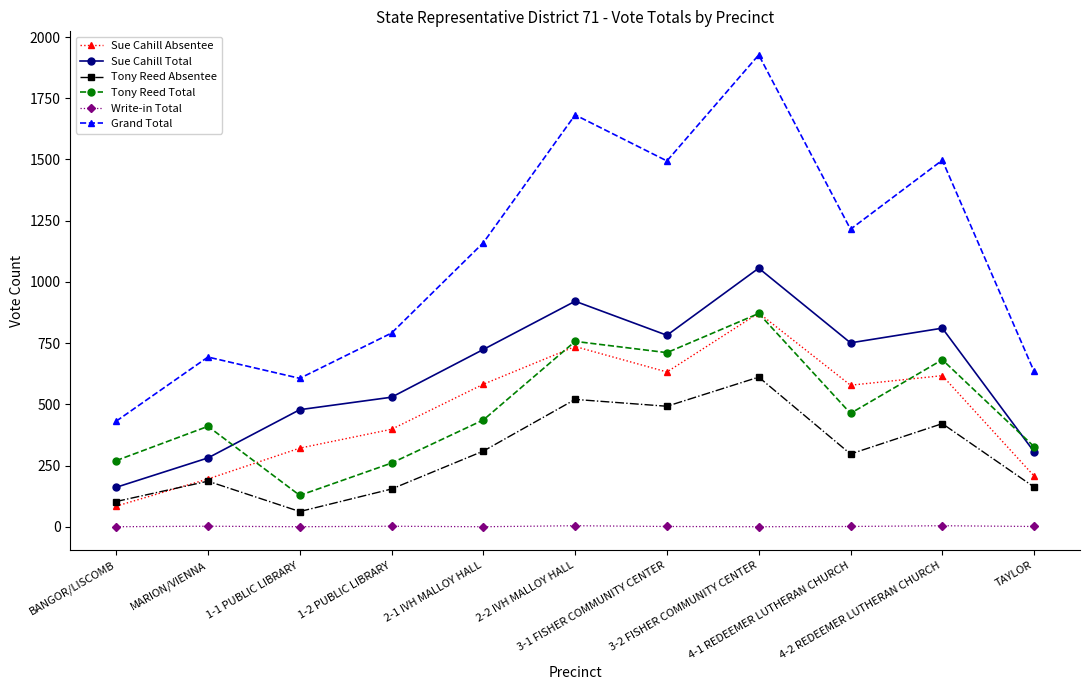

True or false: Tony Reed Total and Tony Reed Absentee cross at least once.

False